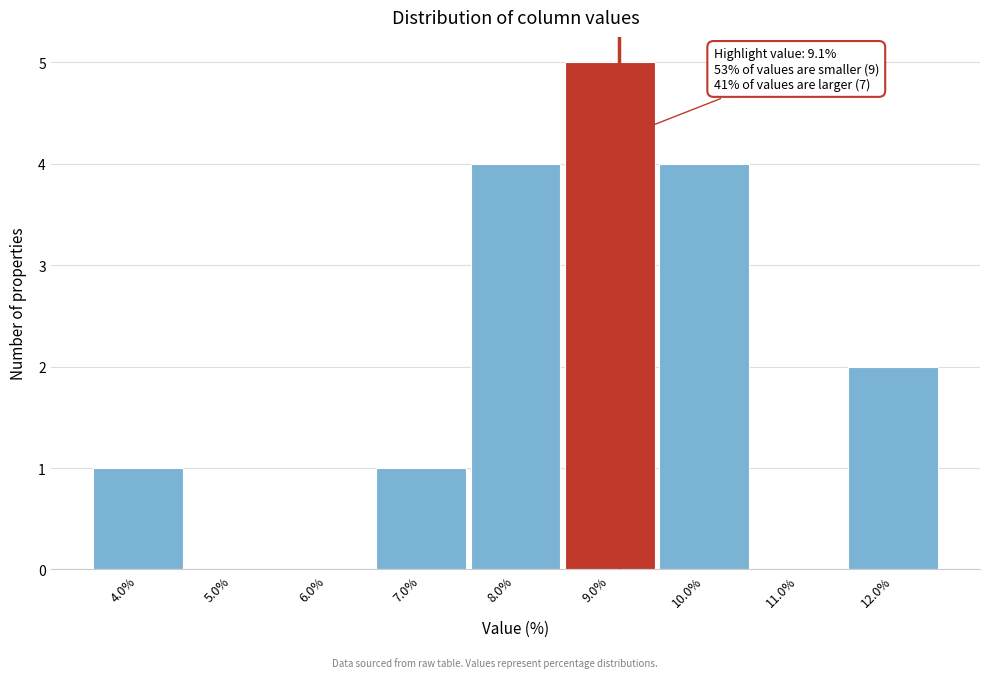

Which range on the x-axis has the tallest bar?

8.5 to 9.5